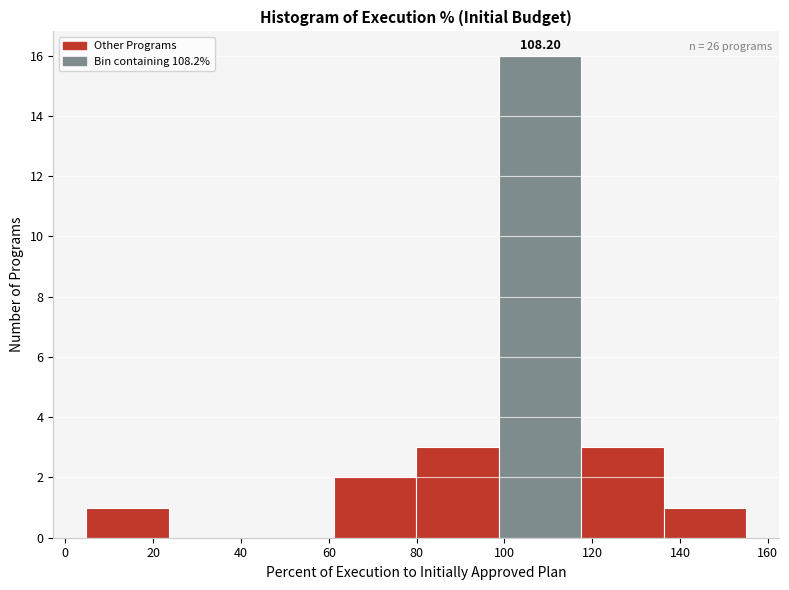

Over which range of the x-axis is the bar tallest?

98 to 118